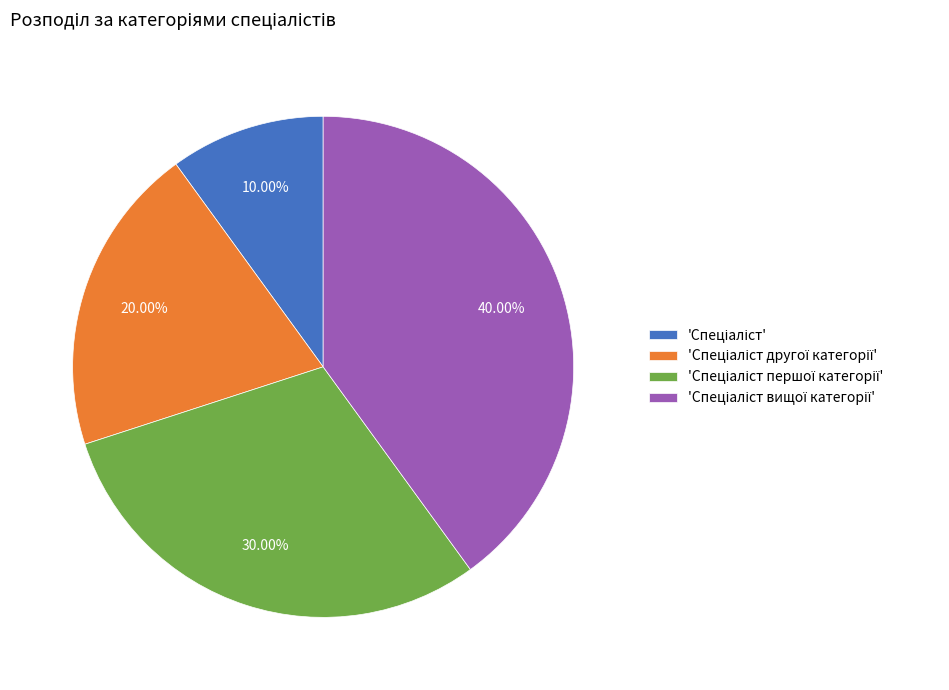

Does any single category account for the majority?

No